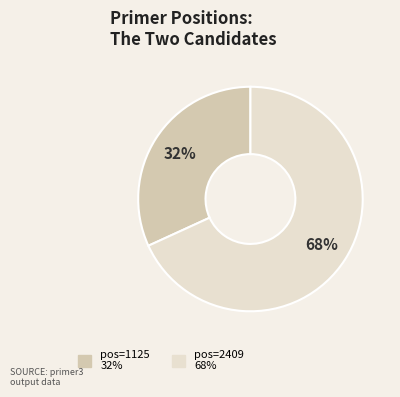

The pos=2409 slice represents 68% of the pie. True or false?

True